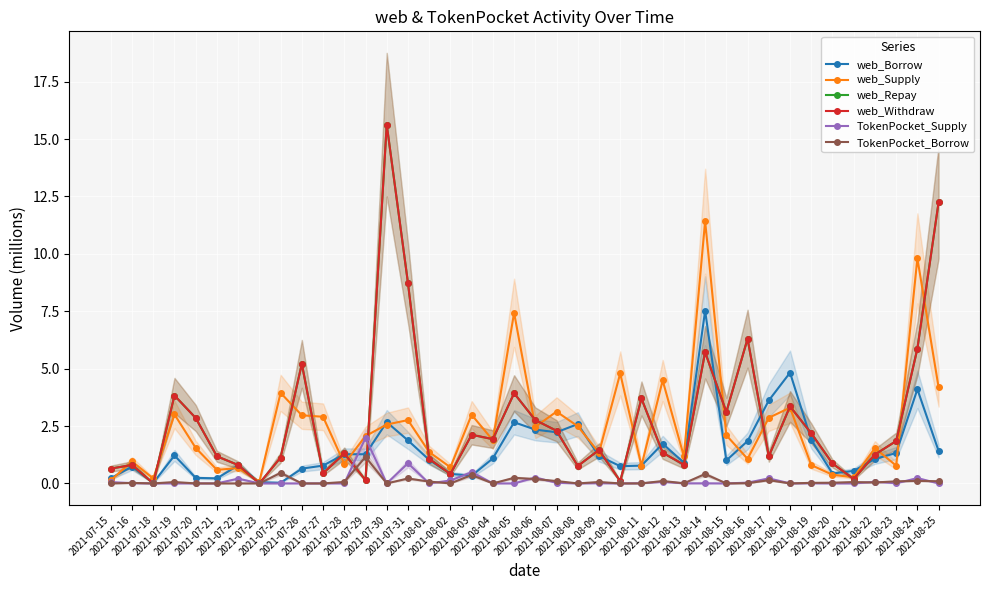

Reading left to right, transcribe all the data shown in this chart.

web_Borrow: 0.2	0.7	0.0	1.2	0.2	0.2	0.8	0.1	0.0	0.6	0.8	1.3	1.3	2.7	1.9	1.0	0.4	0.3	1.1	2.7	2.3	2.2	2.6	1.2	0.8	0.8	1.7	0.9	7.5	1.0	1.8	3.6	4.8	1.9	0.4	0.5	1.1	1.3	4.1	1.4
web_Supply: 0.1	1.0	0.2	3.0	1.5	0.6	0.7	0.1	3.9	3.0	2.9	0.9	2.1	2.6	2.8	1.4	0.7	3.0	1.9	7.4	2.5	3.1	2.5	1.3	4.8	0.8	4.5	1.2	11.4	2.1	1.1	2.9	3.3	0.8	0.4	0.3	1.5	0.8	9.8	4.2
web_Repay: 0.6	0.8	0.0	3.8	2.9	1.2	0.8	0.0	1.1	5.2	0.4	1.3	0.1	15.6	8.7	1.1	0.4	2.1	1.9	3.9	2.8	2.3	0.8	1.5	0.1	3.7	1.3	0.8	5.7	3.1	6.3	1.2	3.4	2.2	0.9	0.2	1.3	1.8	5.9	12.2
web_Withdraw: 0.6	0.8	0.0	3.8	2.9	1.2	0.8	0.0	1.1	5.2	0.4	1.3	0.1	15.6	8.7	1.1	0.4	2.1	1.9	3.9	2.8	2.3	0.8	1.5	0.1	3.7	1.3	0.8	5.7	3.1	6.3	1.2	3.4	2.2	0.9	0.2	1.3	1.8	5.9	12.2
TokenPocket_Supply: 0.1	0.0	0.0	0.0	0.0	0.0	0.2	0.0	0.0	0.0	0.0	0.0	2.0	0.0	0.9	0.0	0.1	0.5	0.0	0.0	0.3	0.0	0.0	0.0	0.0	0.0	0.1	0.0	0.0	0.0	0.0	0.2	0.0	0.0	0.0	0.0	0.1	0.0	0.2	0.0
TokenPocket_Borrow: 0.0	0.0	0.0	0.1	0.0	0.0	0.0	0.0	0.5	0.0	0.0	0.1	1.2	0.0	0.2	0.1	0.0	0.4	0.0	0.2	0.2	0.1	0.0	0.1	0.0	0.0	0.1	0.0	0.4	0.0	0.0	0.1	0.0	0.0	0.0	0.1	0.0	0.1	0.1	0.1